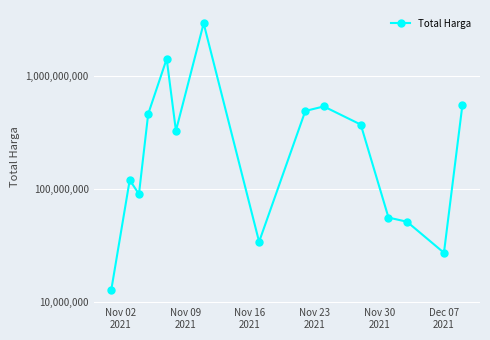

What is the difference between the second highest and second lowest values?

1398455900